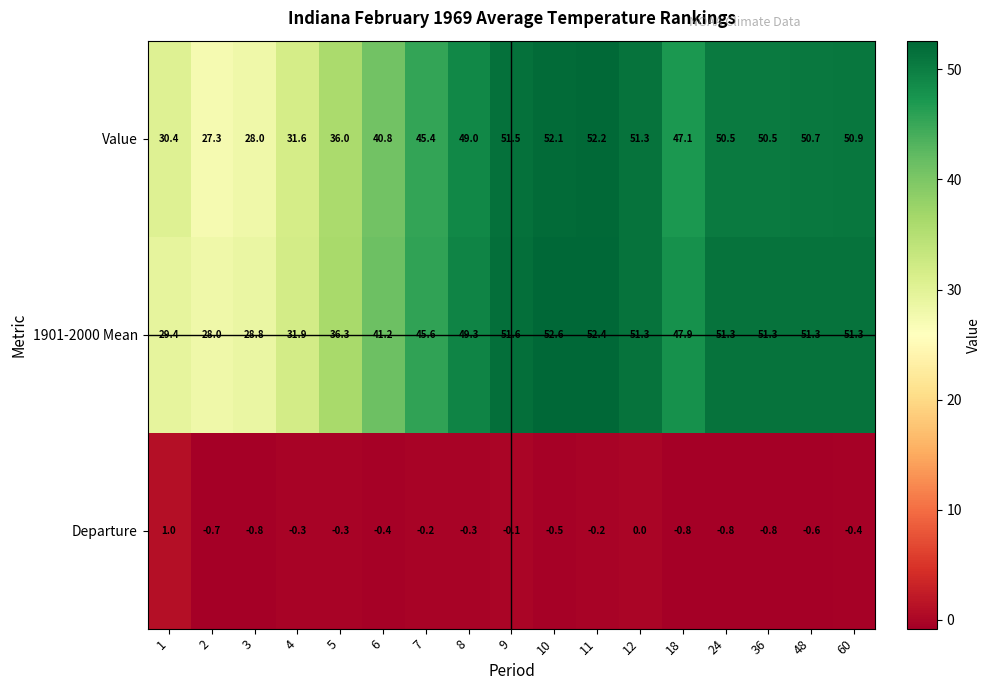

Is it true that Departure equals -0.3 at 7?

False